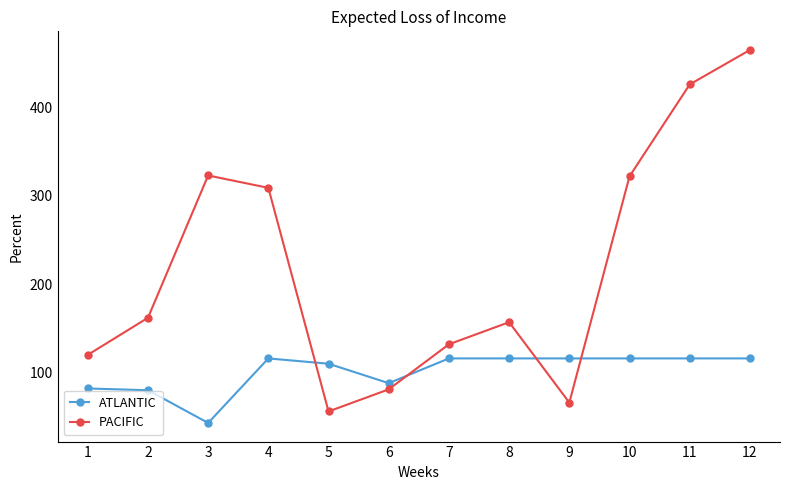

What is the difference between the second highest and minimum values in the PACIFIC series?

370